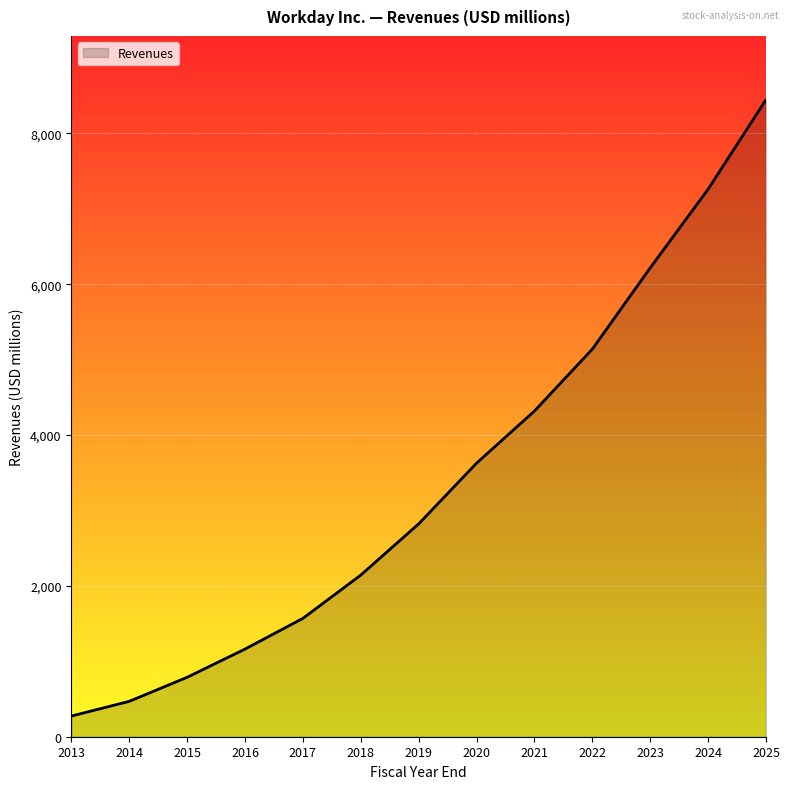

Read the value at 2021.

4318